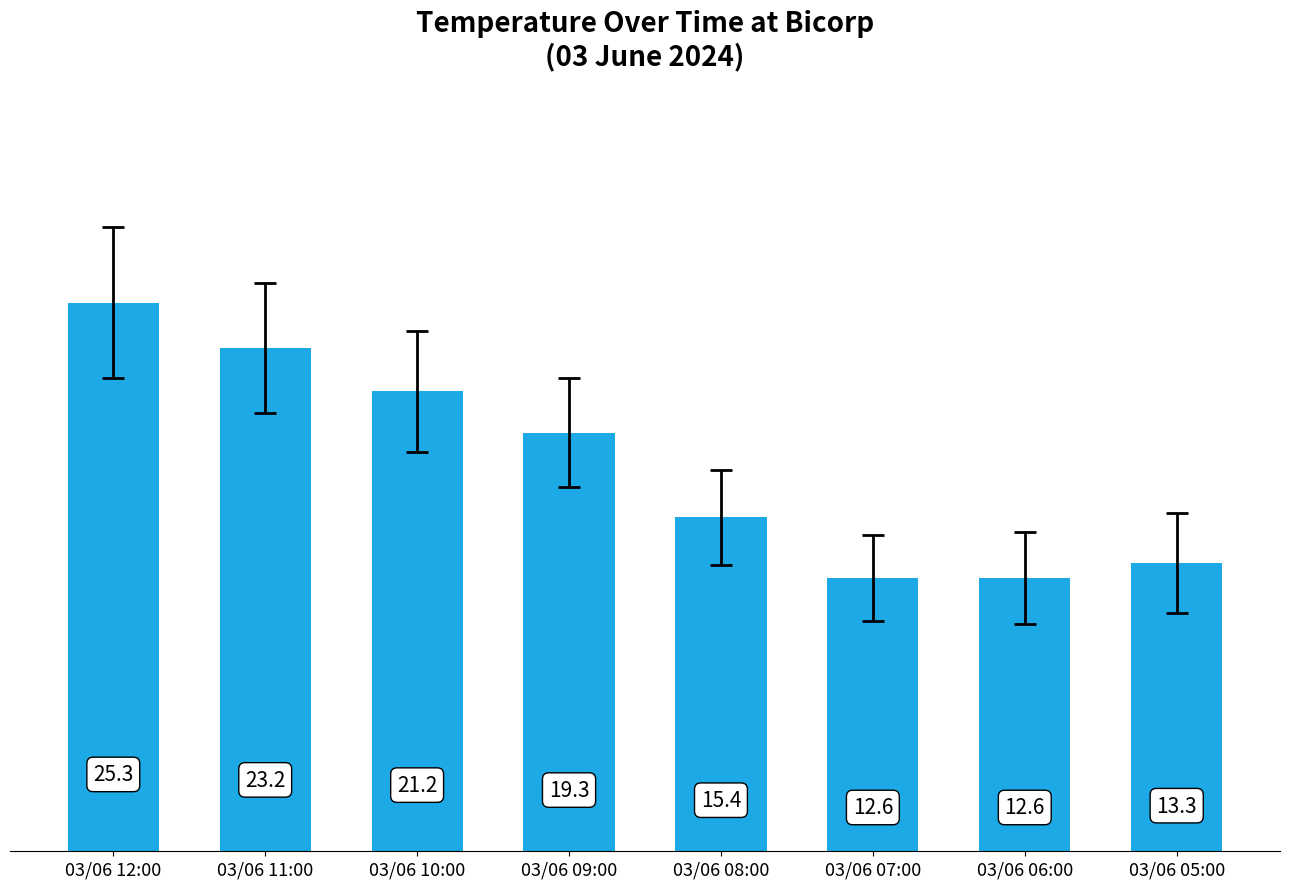

Count the number of values greater than 19.

4